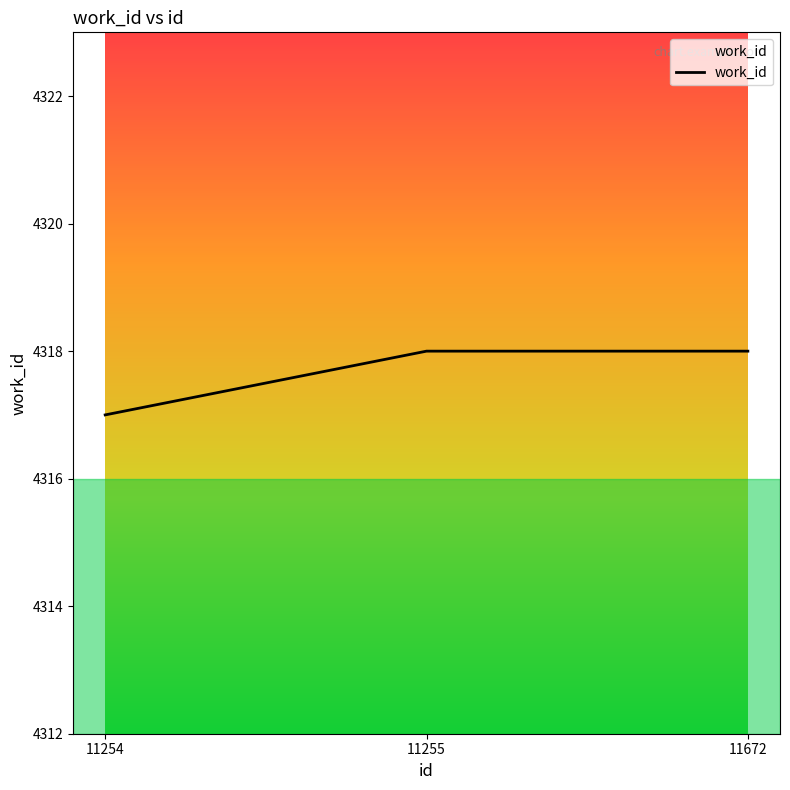

At which category does the chart reach its peak across all series?

11255